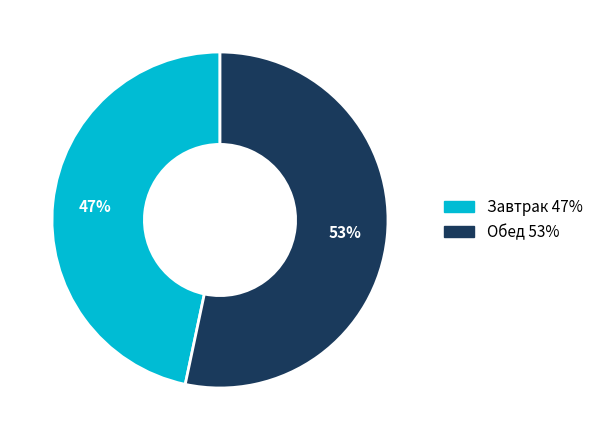

Count the number of slices in the pie.

2